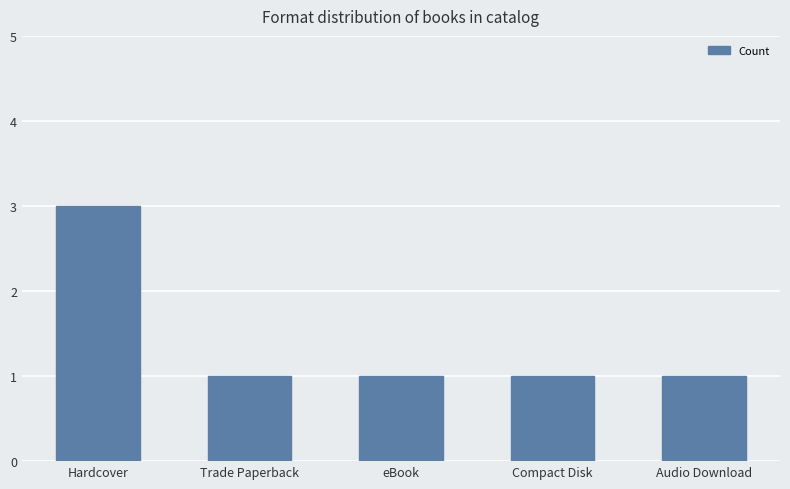

How many values are between 1 and 2?

4